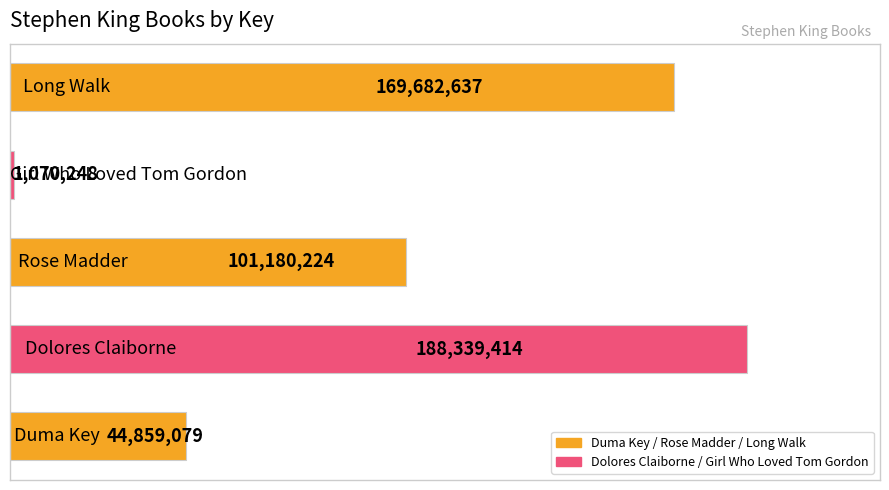

Reading bottom to top, extract all data points from this chart.

44859079	188339414	101180224	1070248	169682637